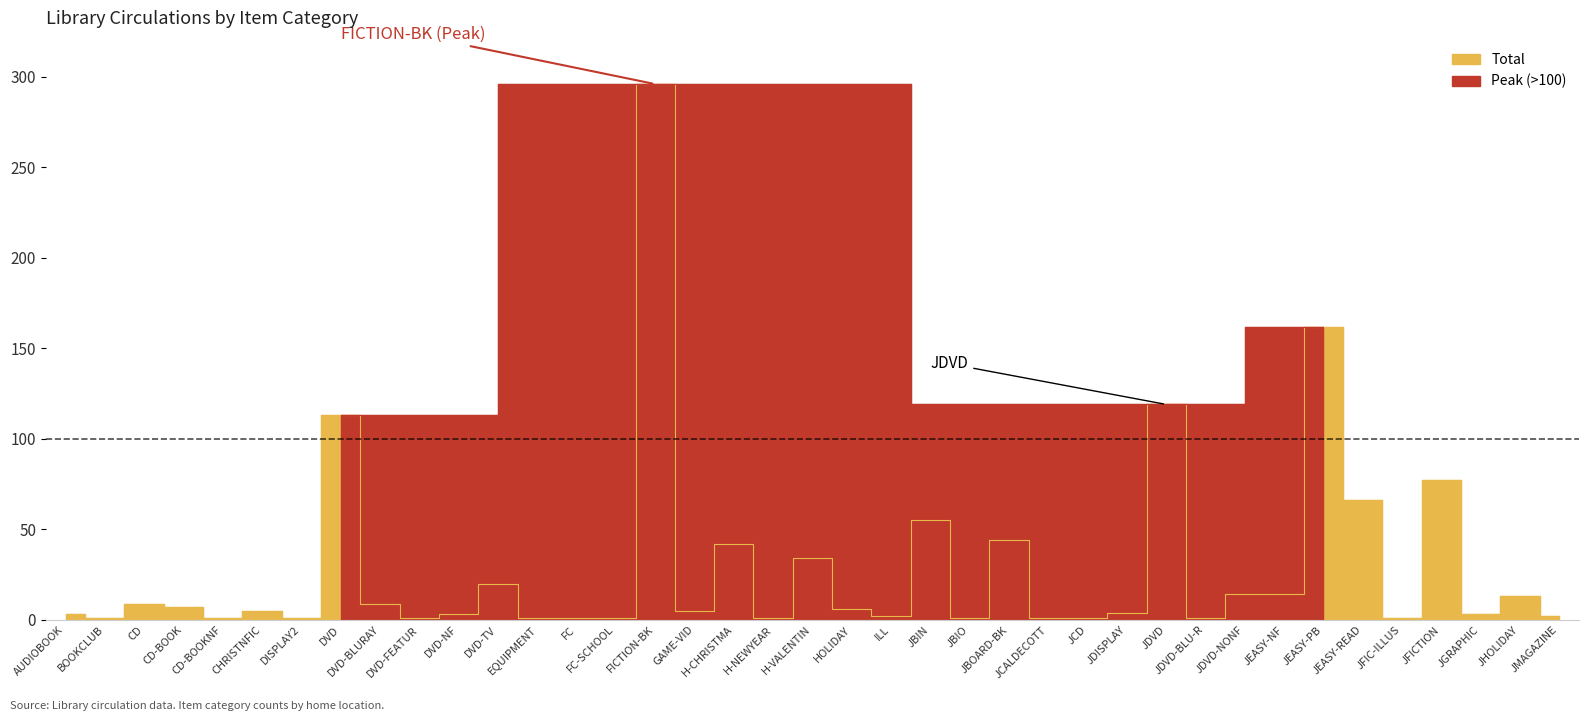

Is it true that the value at FICTION-BK is 445?

False